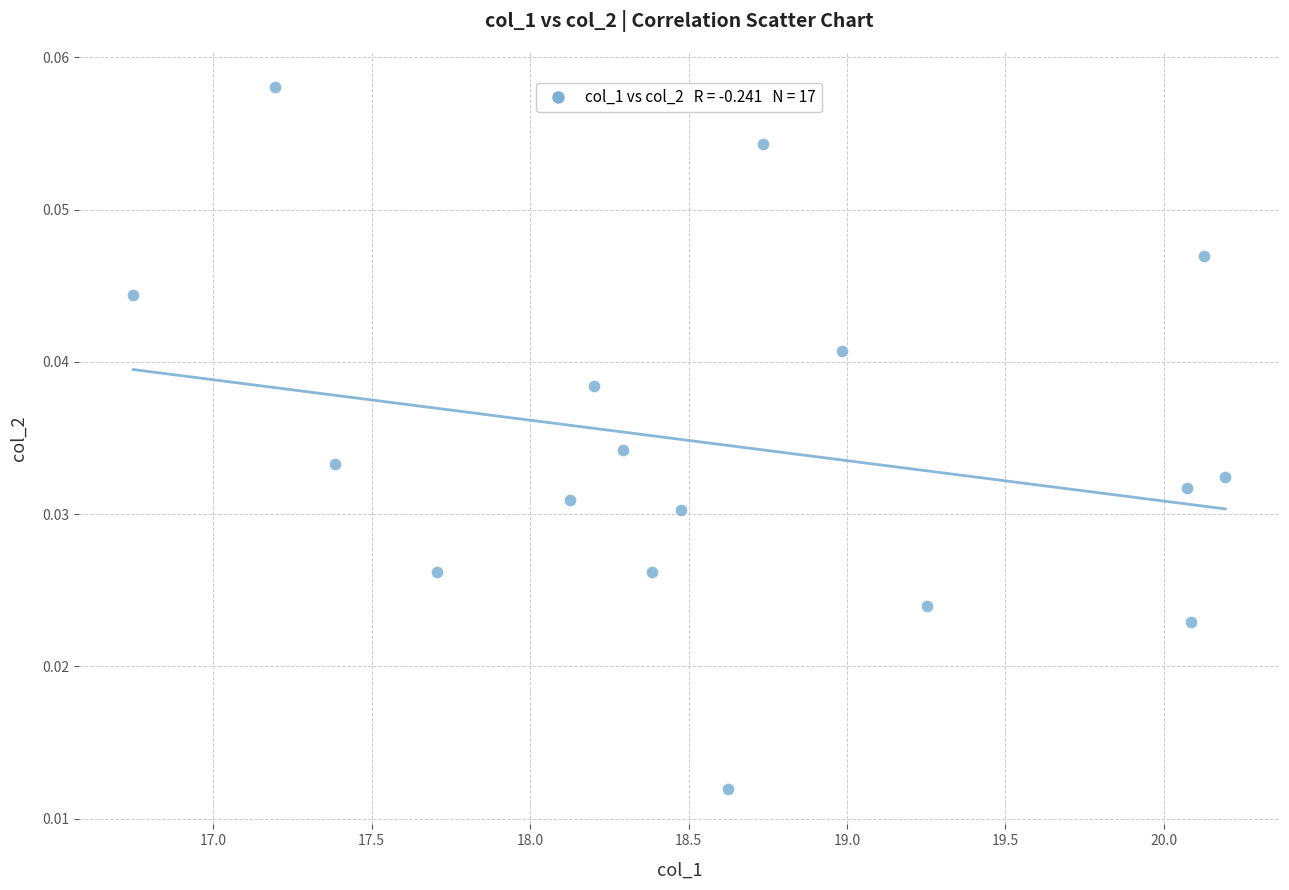

What is the range of X values (max minus min)?

3.4